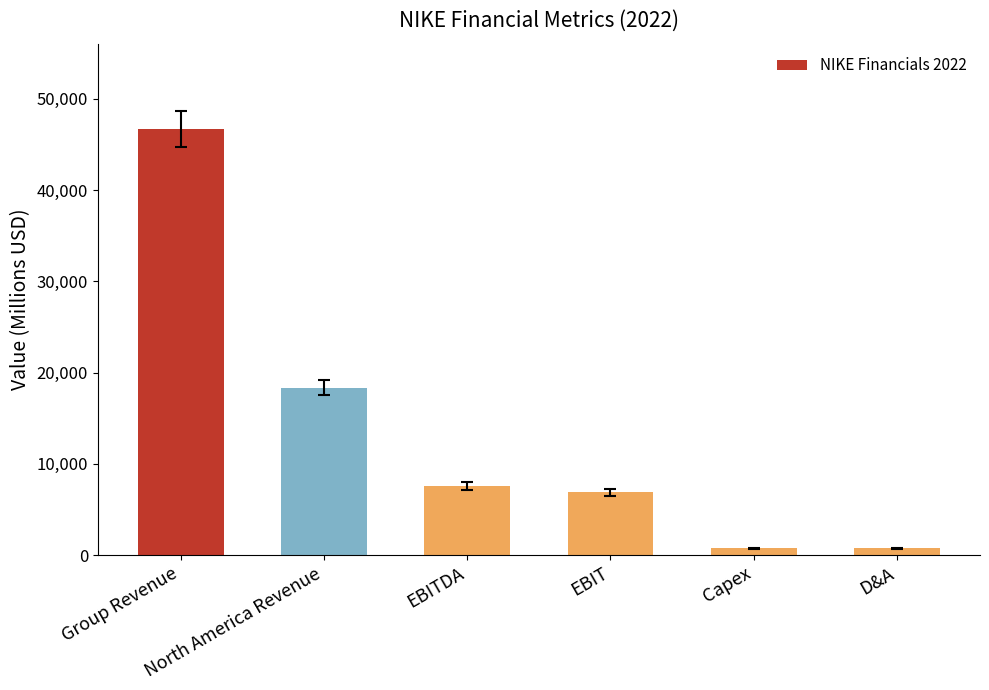

What is the difference between the values at Group Revenue and North America Revenue?

28357